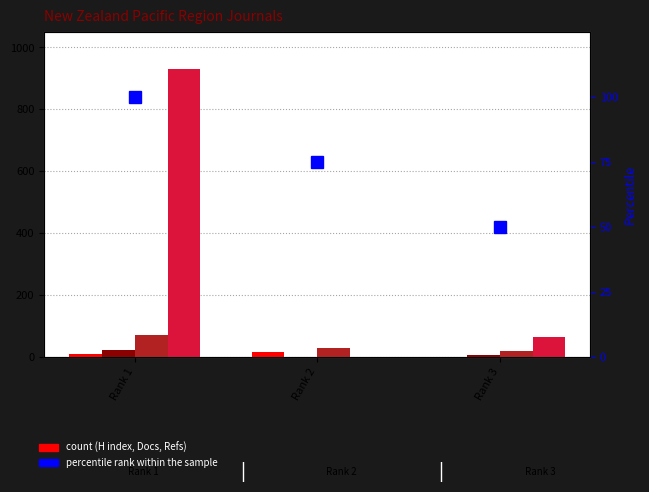

Which series has the largest total across all categories?

Total Refs.